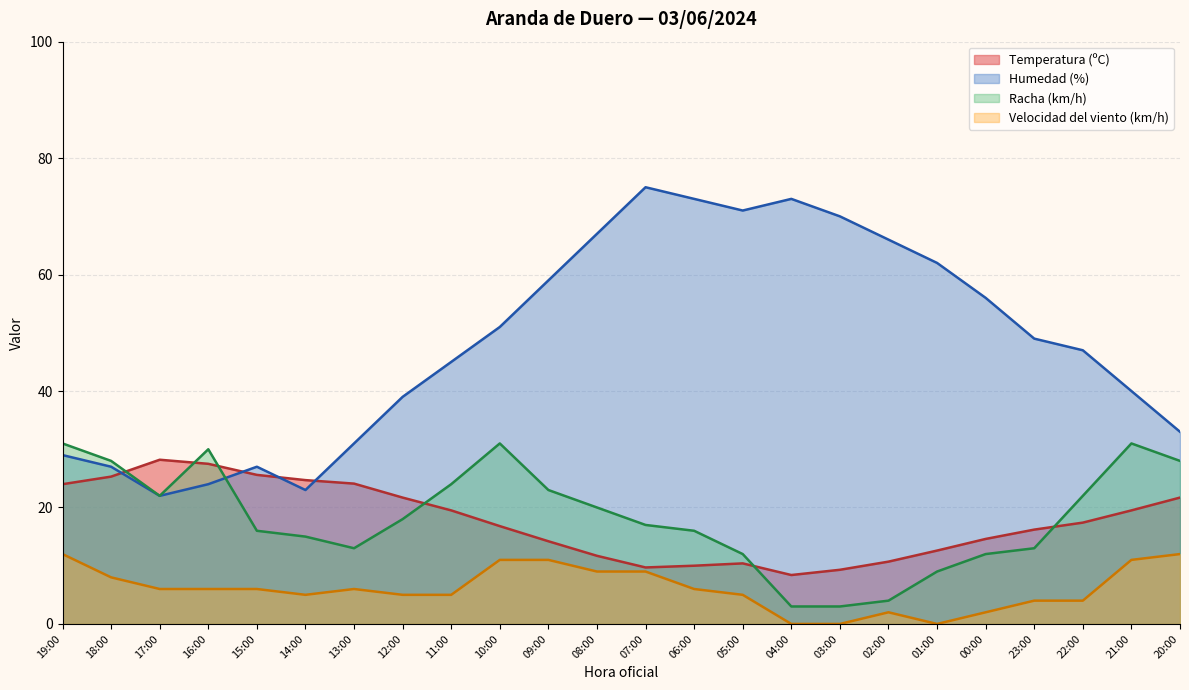

The Humedad (%) series shows 27.0 at 18:00. True or false?

True